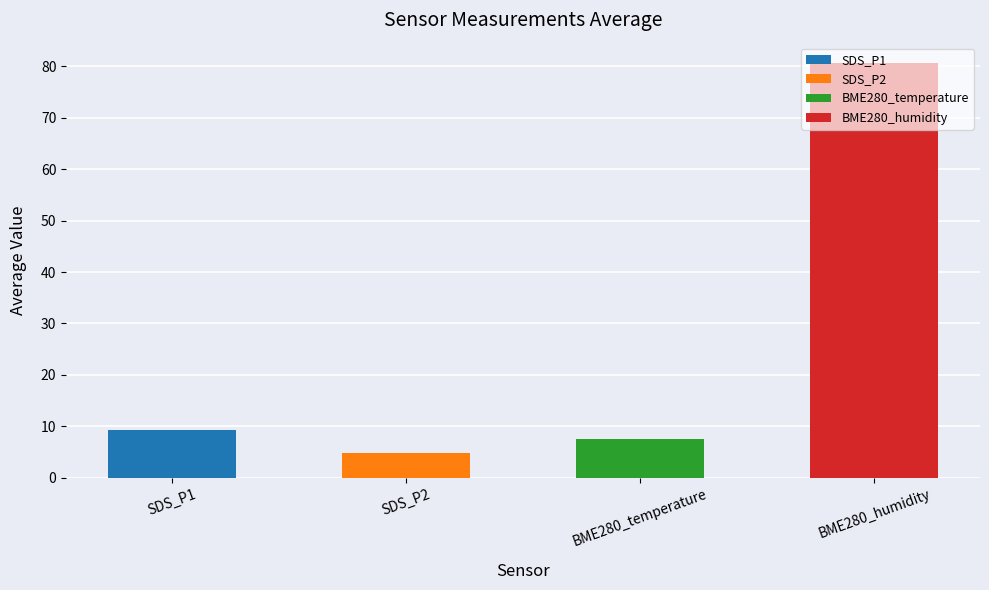

What is the maximum value shown in the chart?

80.6